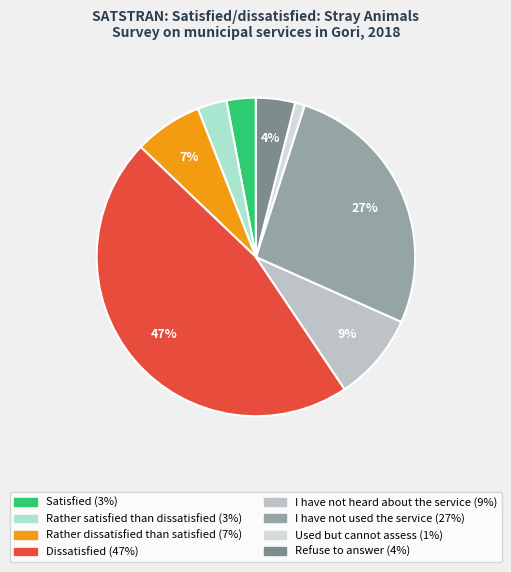

To the nearest percent, what is the combined percentage of Rather dissatisfied than satisfied and Dissatisfied?

53%